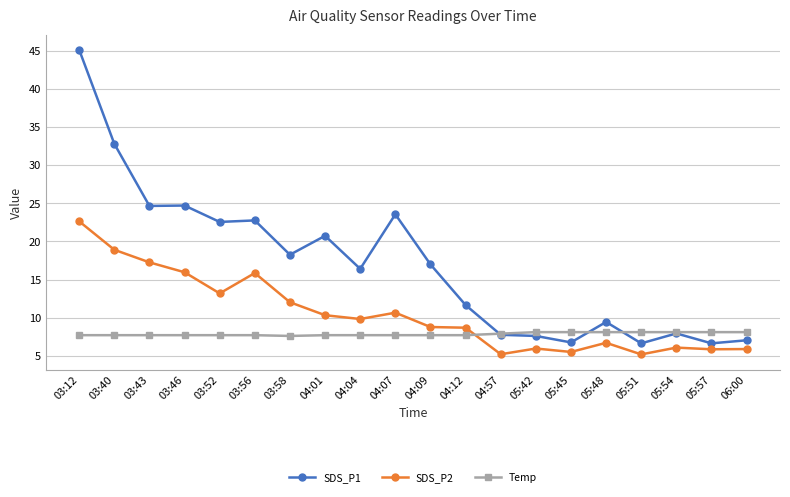

Which series ends up on top after the final intersection of SDS_P1 and Temp?

Temp